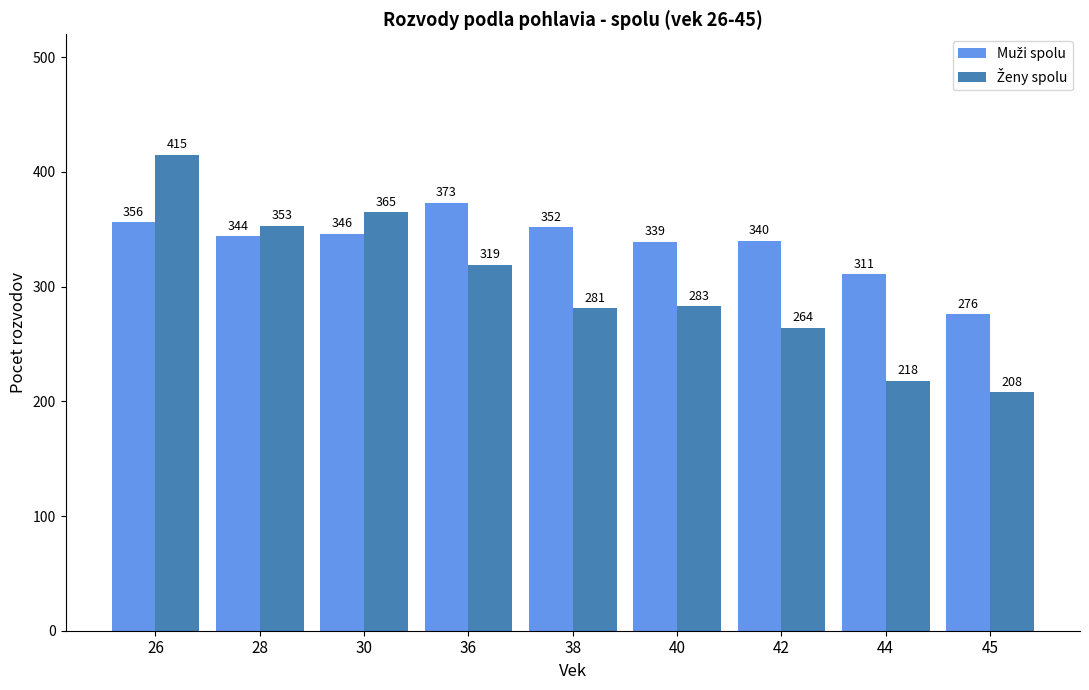

What is the spread (max minus min) of values at 36?

54